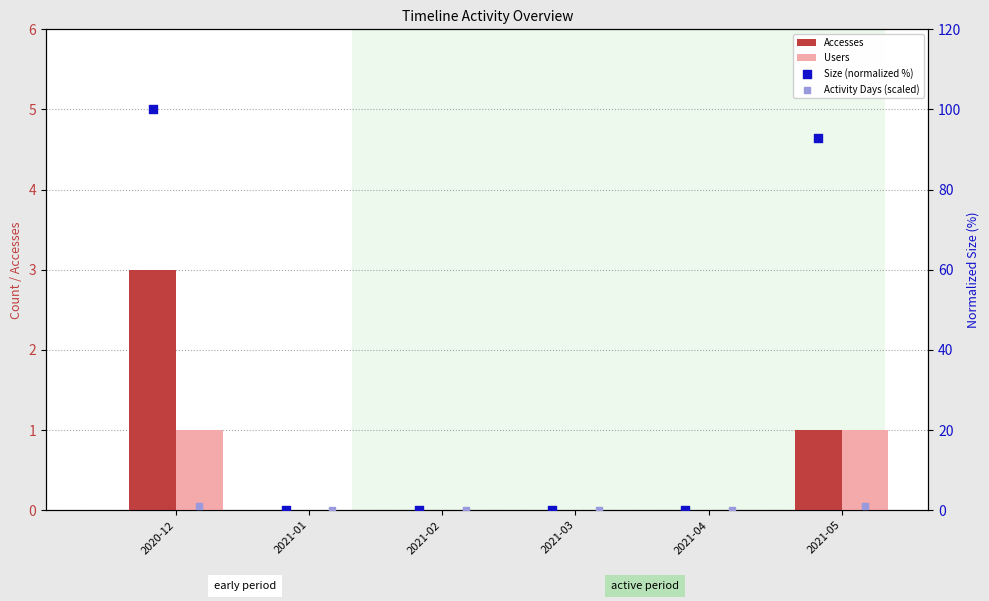

What are all the series names shown in the legend?

Accesses, Users, Size (normalized %), Activity Days (scaled)